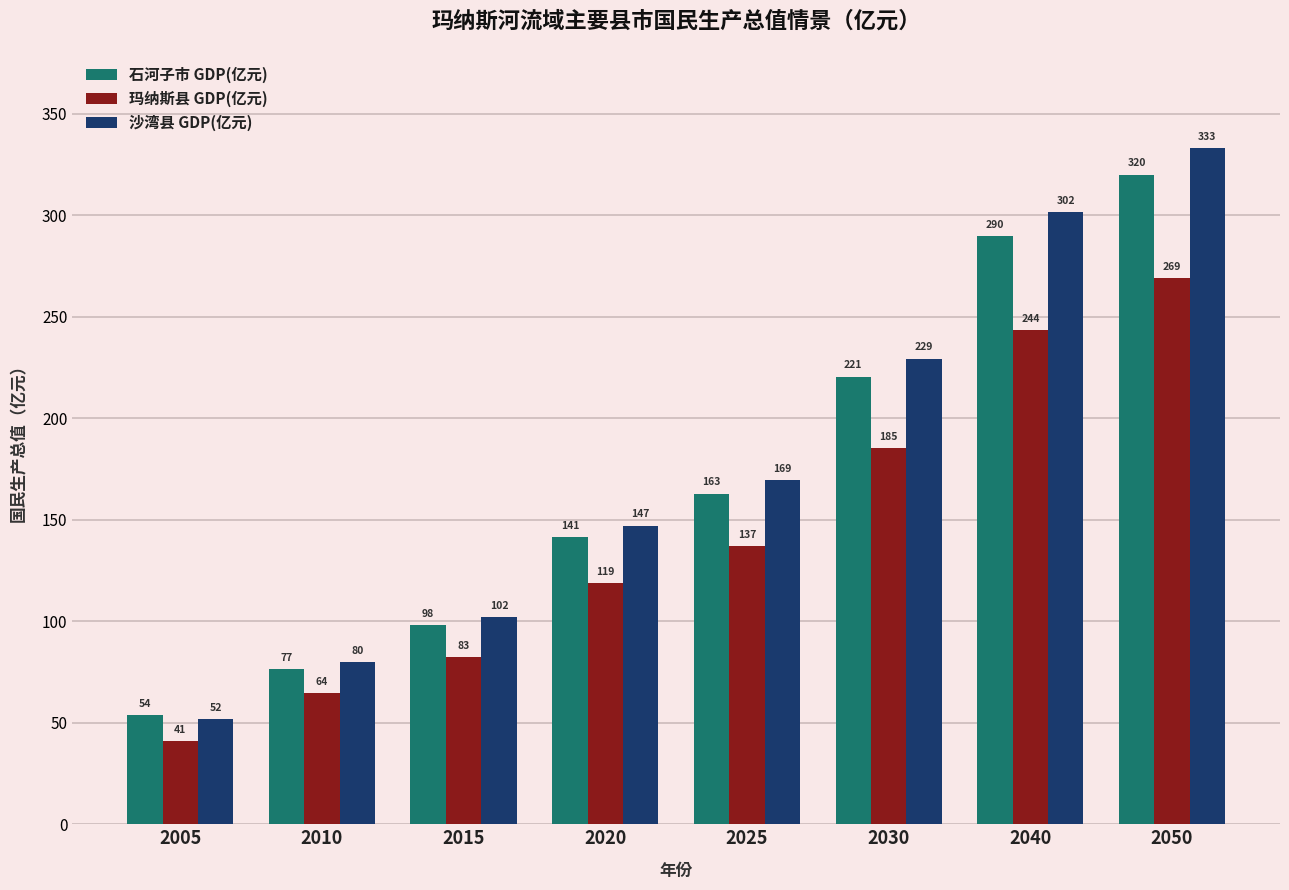

At 2020, list the series in order from largest to smallest.

沙湾县 GDP(亿元), 石河子市 GDP(亿元), 玛纳斯县 GDP(亿元)